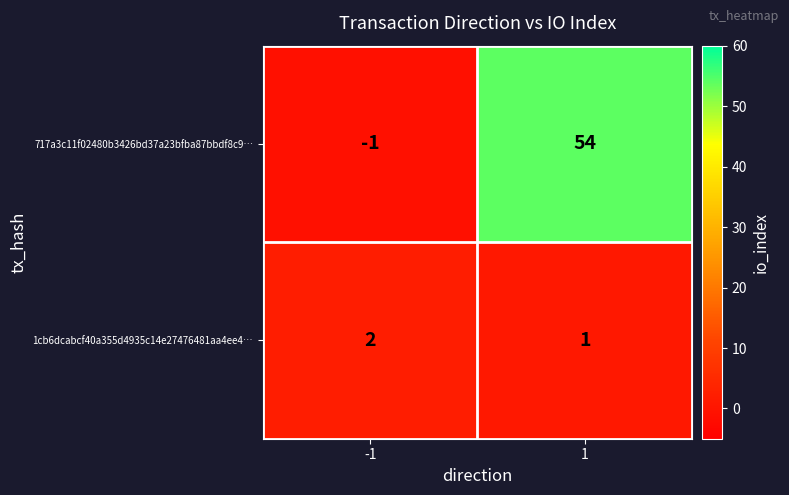

What is the difference between the maximum and minimum values in the 717a3c11f02480b3426bd37a23bfba87bbdf8c9… series?

55